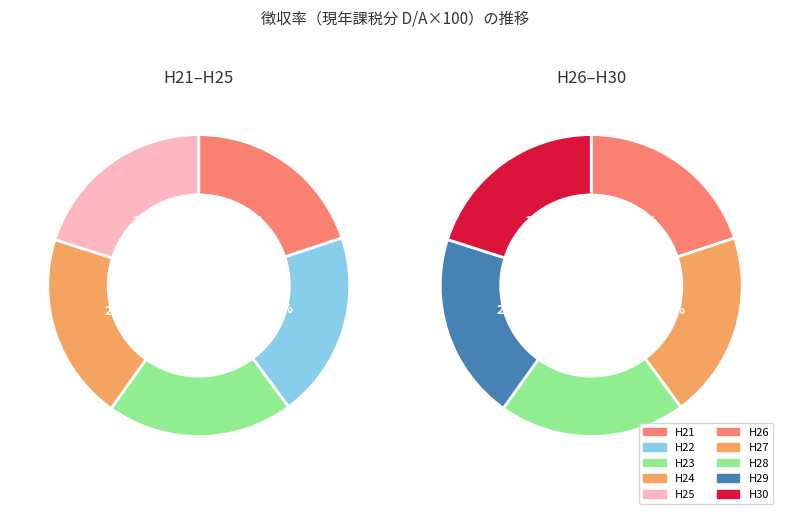

Does H25 account for over 50% of the chart?

No